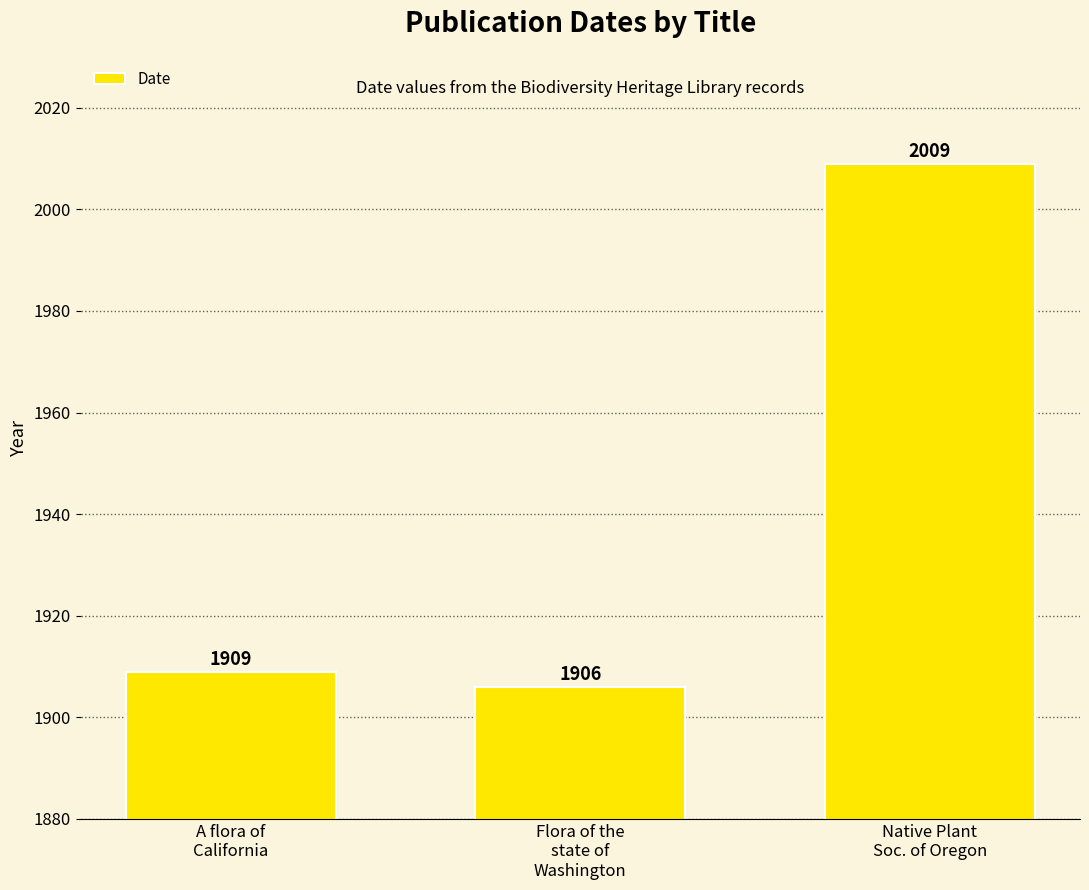

Between A flora of
California and Flora of the
state of
Washington, which is larger?

A flora of
California